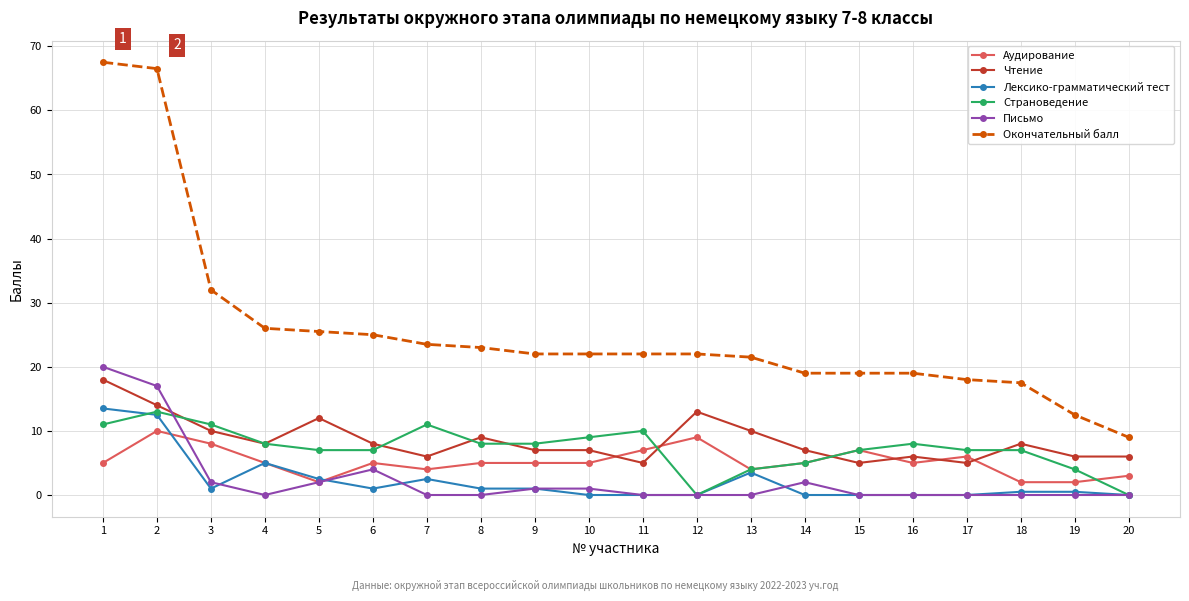

At how many categories does at least one series exceed 34?

2